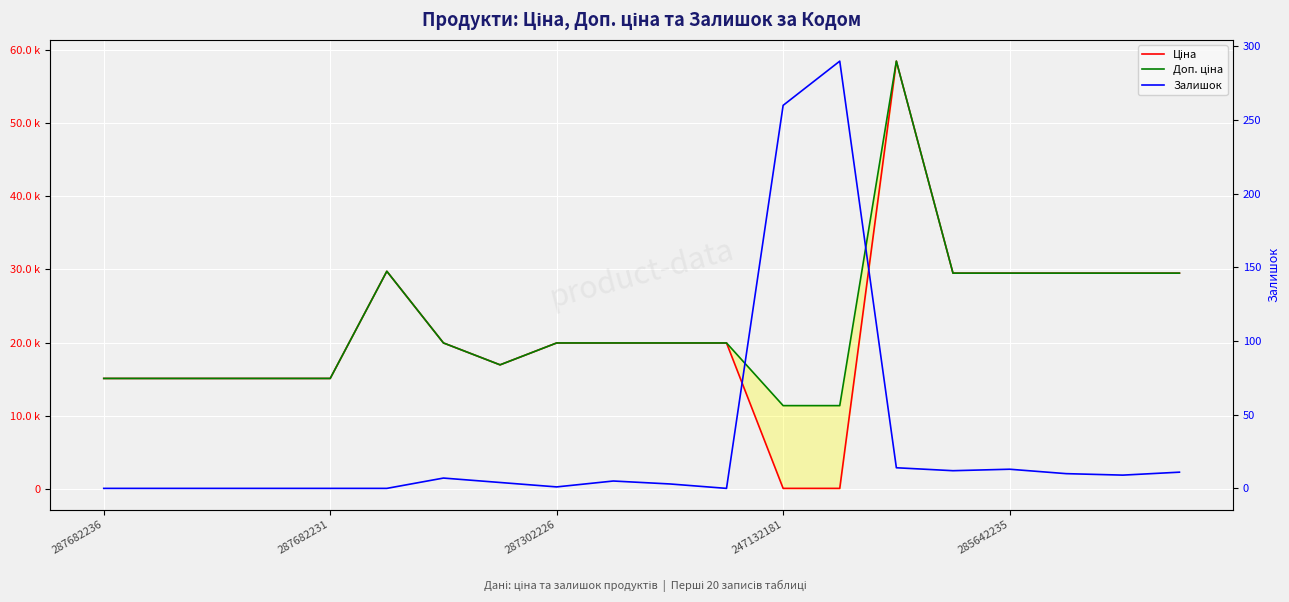

Where is Ціна nearest to the value 29270?

15